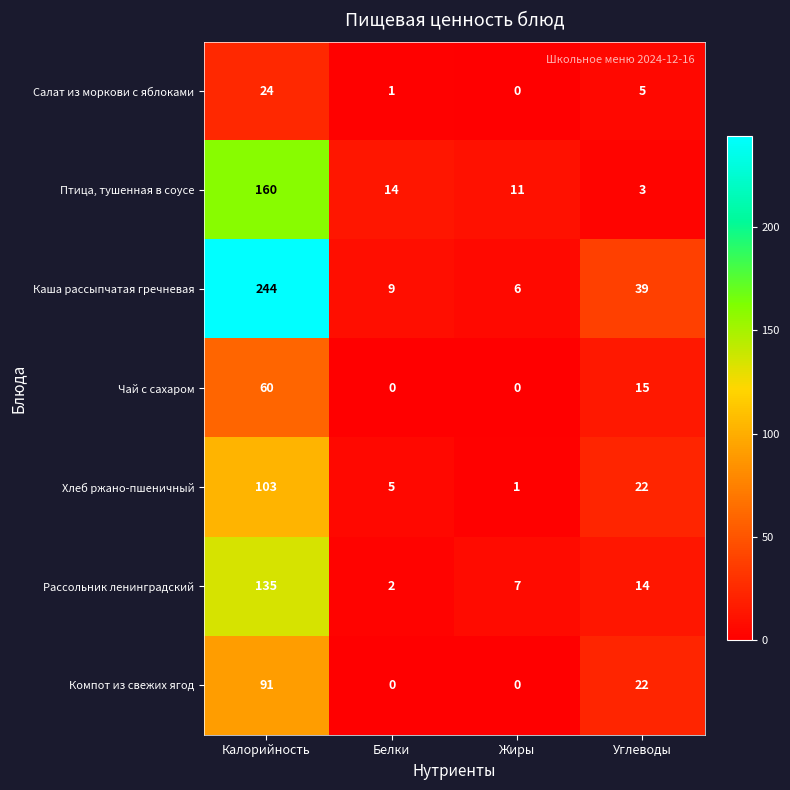

What is the sum of all Рассольник ленинградский values?

158